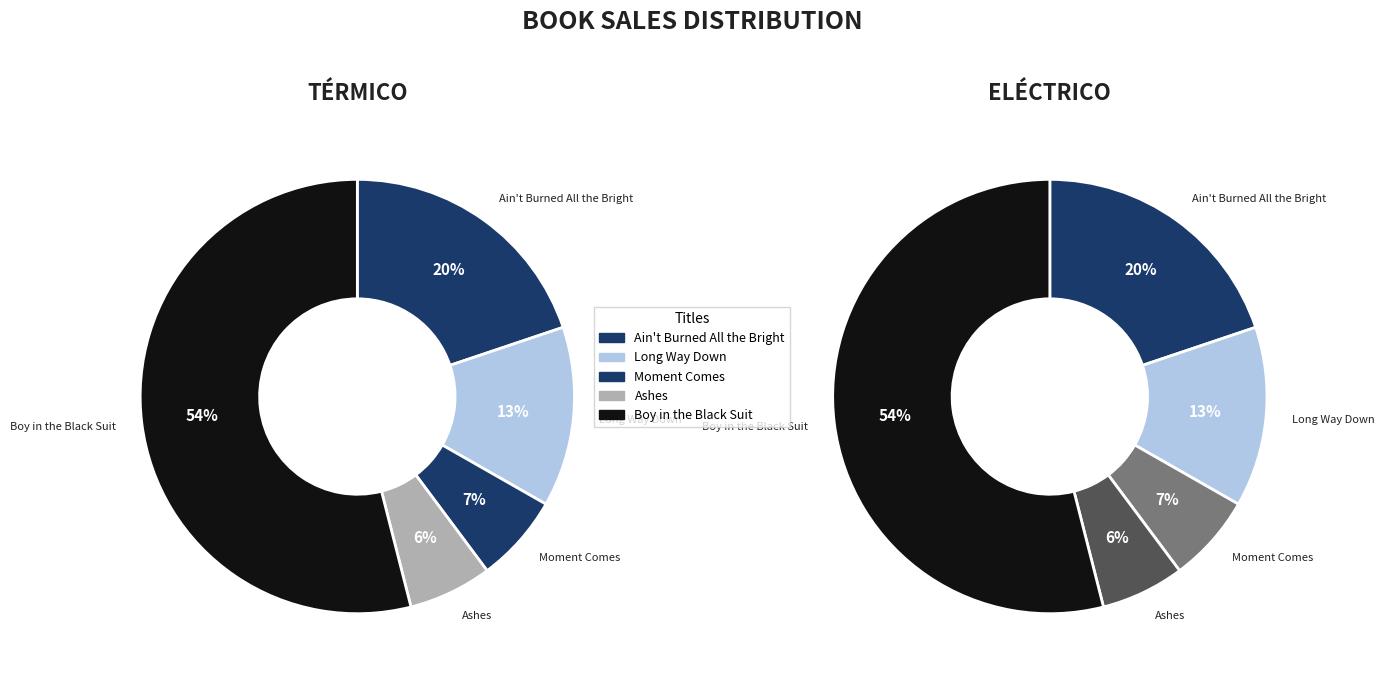

Which has a higher value, Boy in the Black Suit or Ain't Burned All the Bright?

Boy in the Black Suit